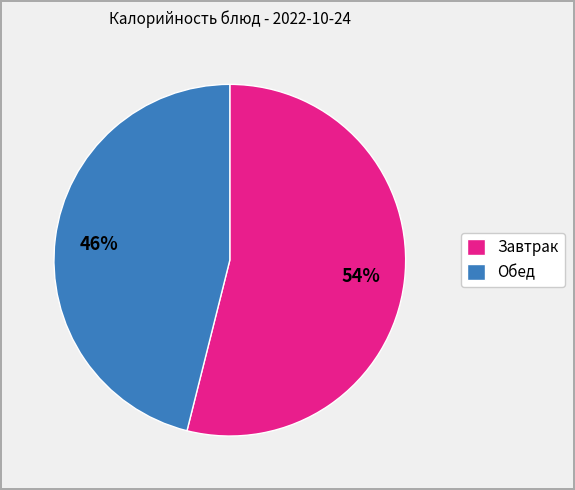

The Завтрак slice represents 68% of the pie. True or false?

False